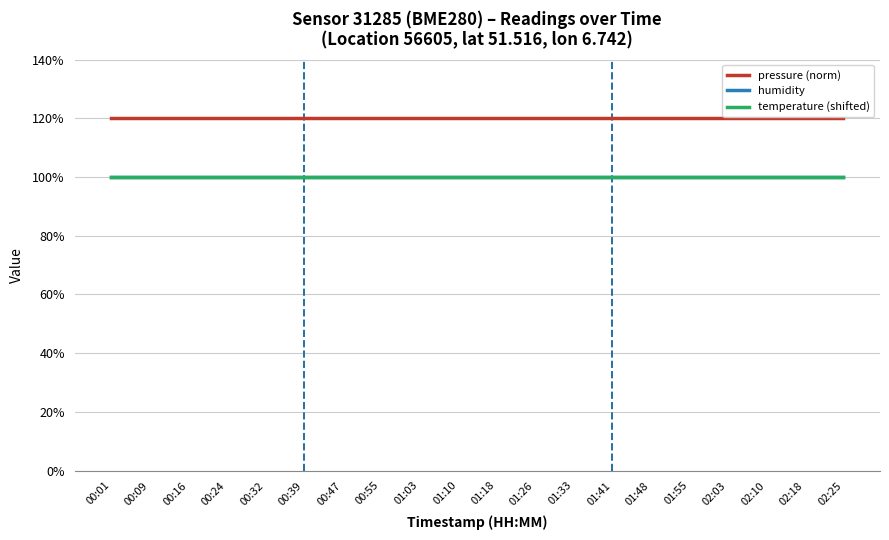

Does the chart display data point markers on the line(s)?

No